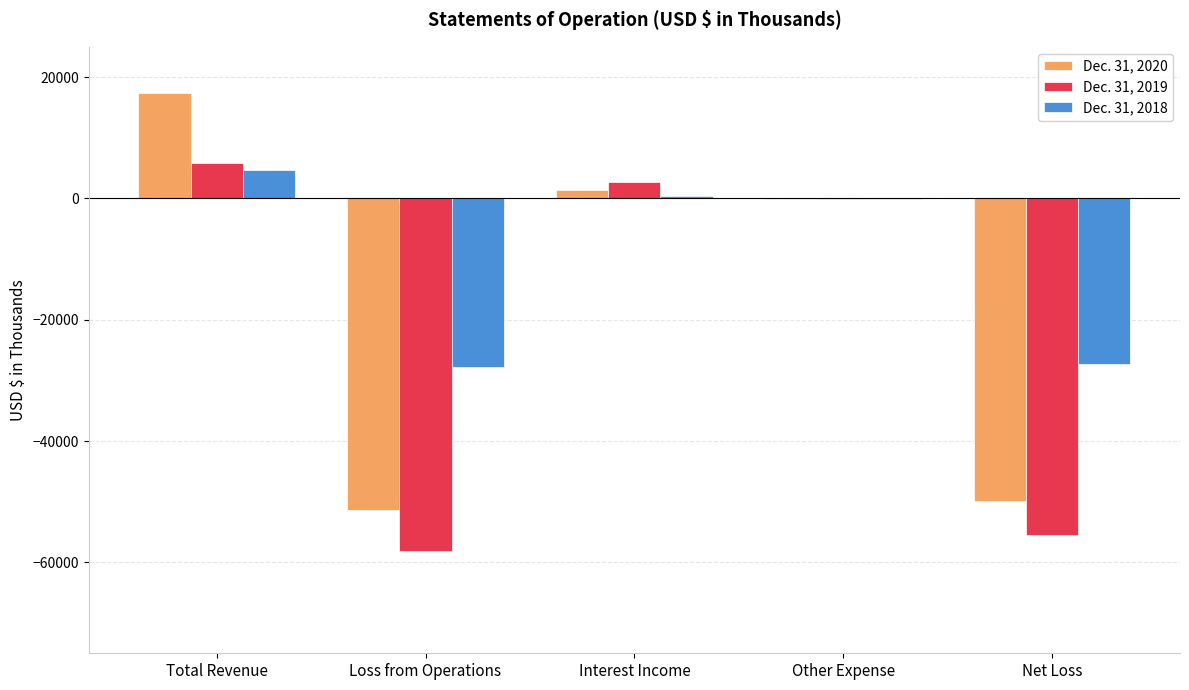

What is the sum of all Dec. 31, 2018 values?

-49982